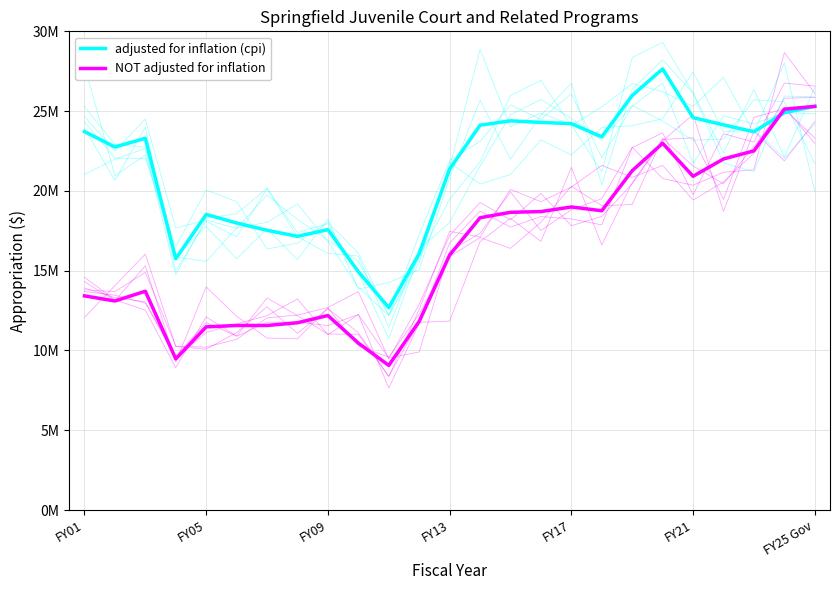

List the series in order of their overall mean, lowest first.

NOT adjusted for inflation, adjusted for inflation (cpi)